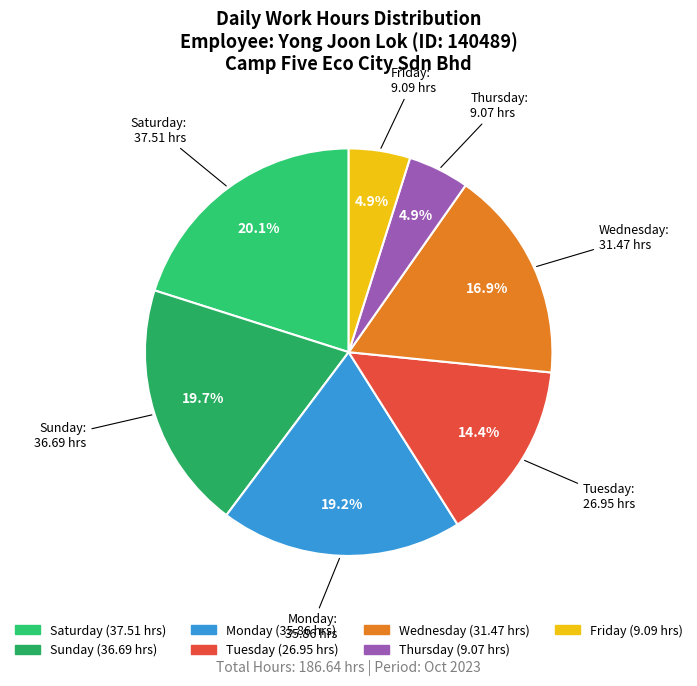

Do Sunday and Tuesday together represent more than half of the pie?

No